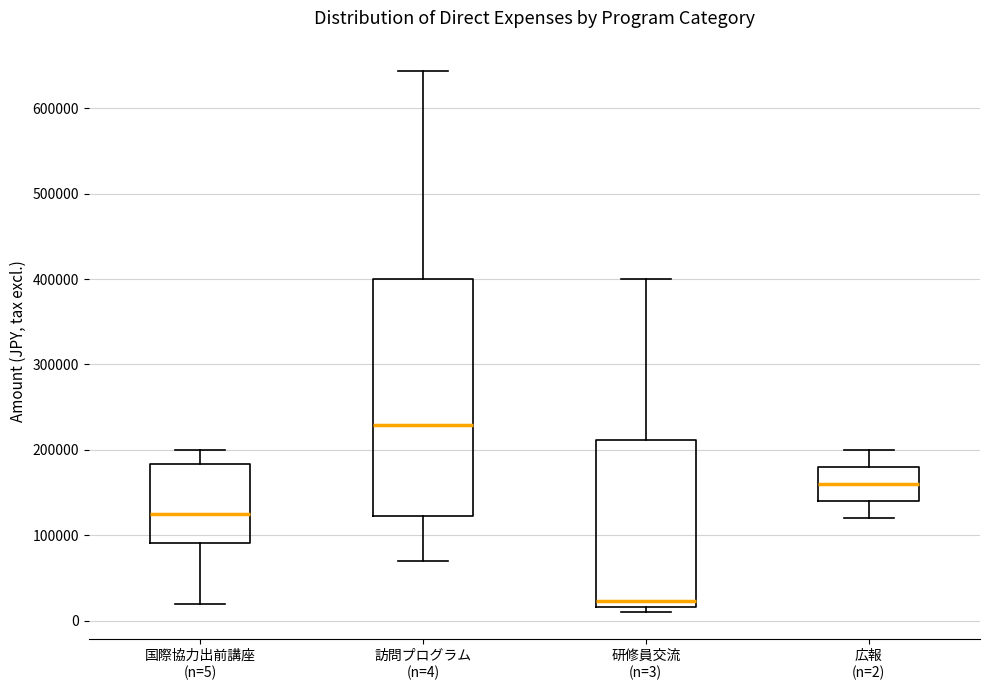

Reading left to right, read every box against the y-axis: the position of its median line, the range the box covers, and the ends of its whiskers. The values are not printed on the chart, so give them approximately, as read against the axis.

国際協力出前講座 (n=5): median 130000, box 90000 to 180000, whiskers 20000 to 200000
訪問プログラム (n=4): median 230000, box 120000 to 400000, whiskers 70000 to 640000
研修員交流 (n=3): median 20000 (just above the box's lower edge), box 20000 to 210000, whiskers 10000 to 400000
広報 (n=2): median 160000, box 140000 to 180000, whiskers 120000 to 200000